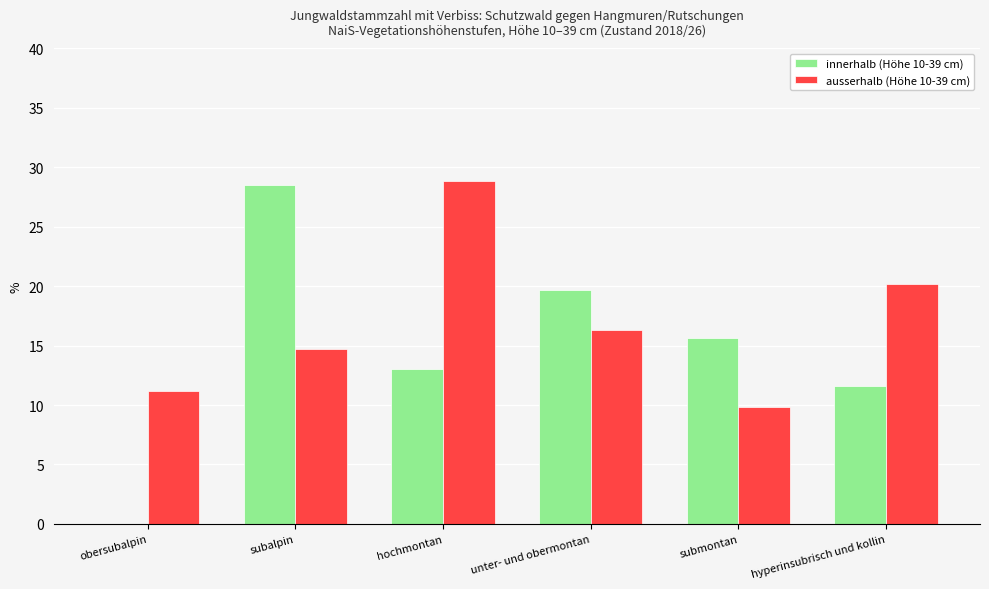

Between obersubalpin and hyperinsubrisch und kollin, which series saw the biggest shift?

innerhalb (Höhe 10-39 cm)